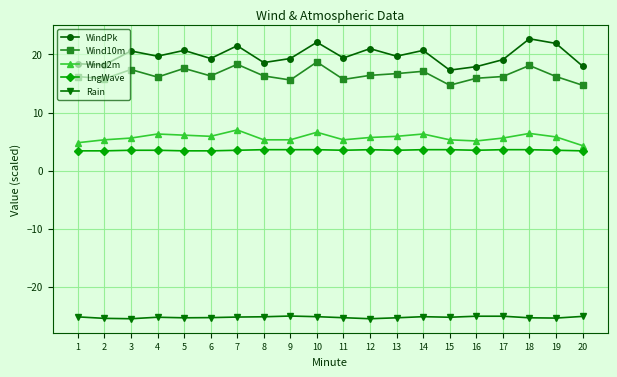

True or false: Rain and Wind2m cross at least once.

False